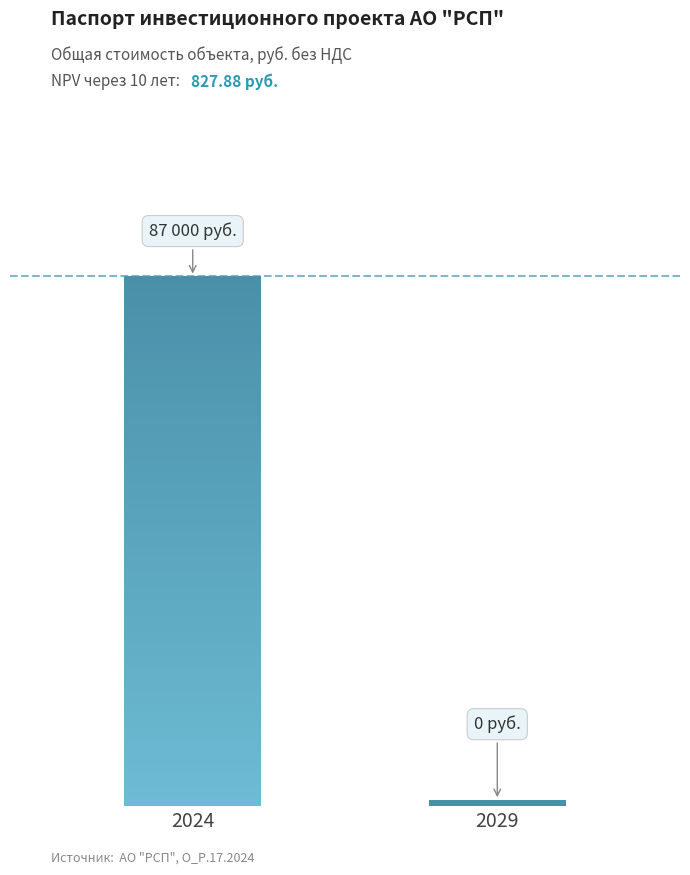

What is the change in value from 2024 to 2029?

-87000